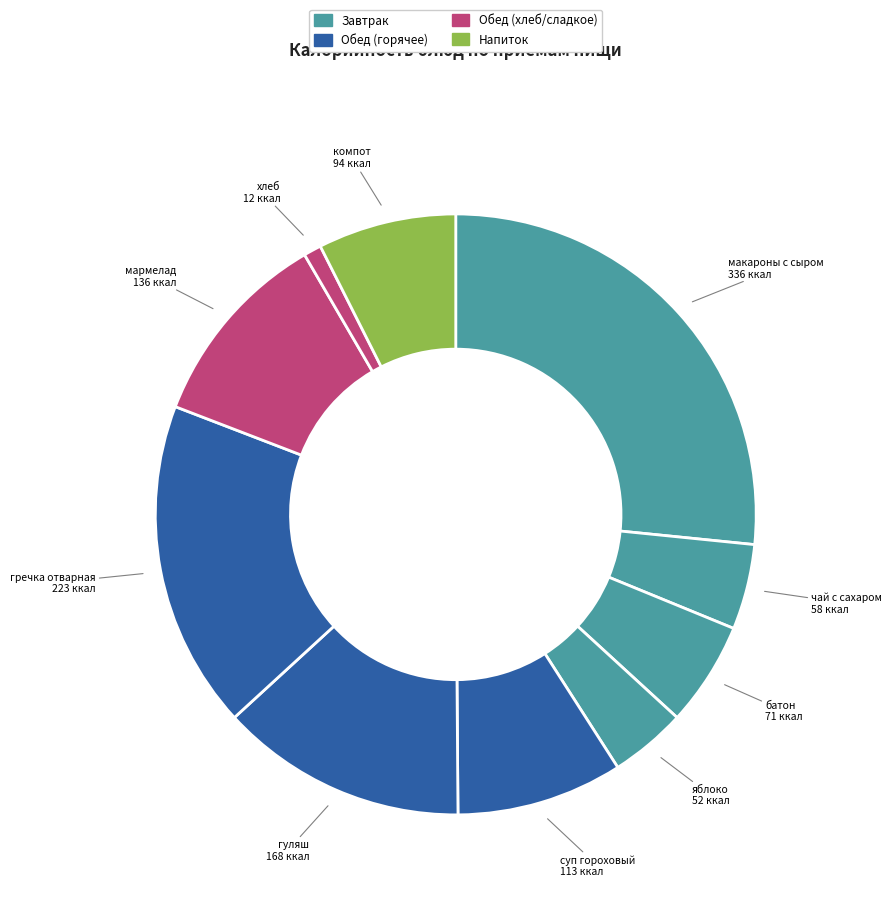

Rank the categories by value from highest to lowest.

макароны с сыром, гречка отварная, гуляш, мармелад, суп гороховый, компот, батон, чай с сахаром, яблоко, хлеб